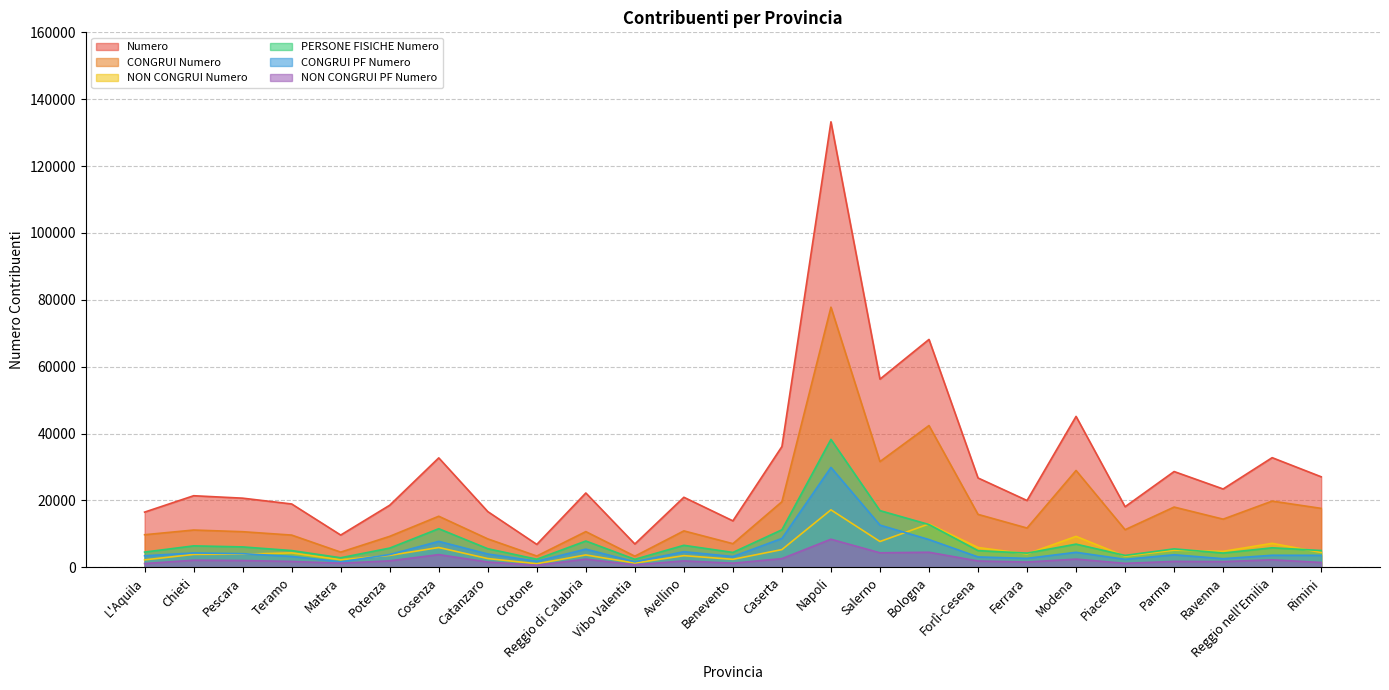

True or false: NON CONGRUI Numero and CONGRUI Numero intersect in this chart.

False